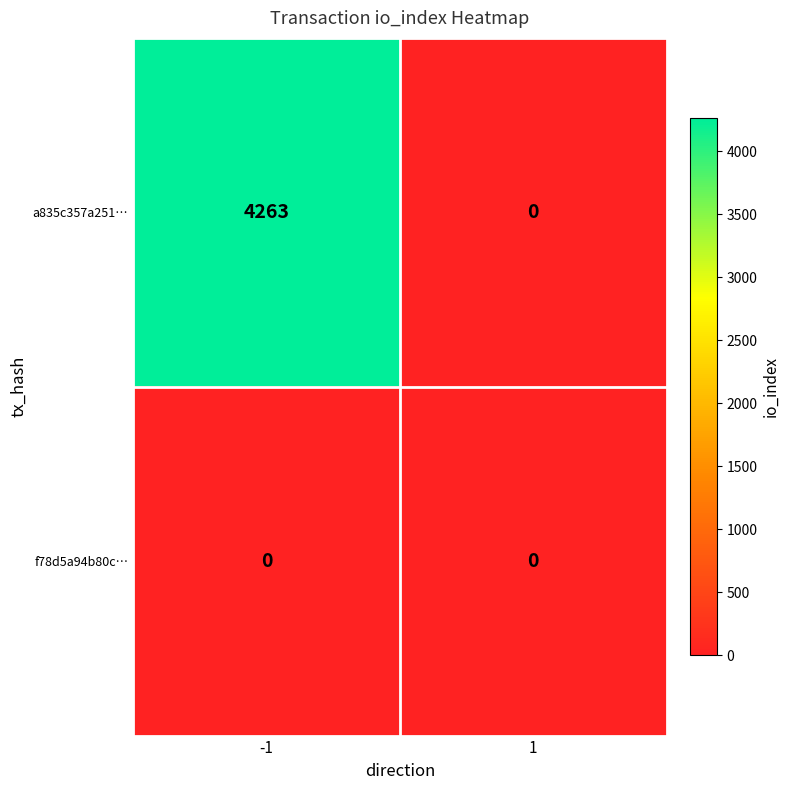

What is the greatest value displayed?

4263